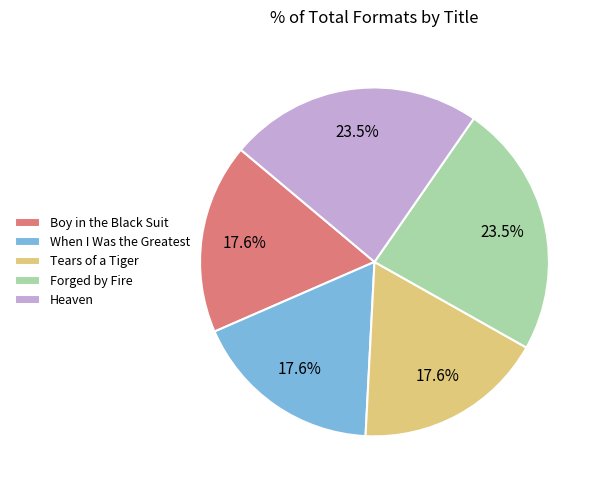

The Tears of a Tiger slice represents 18% of the pie. True or false?

True